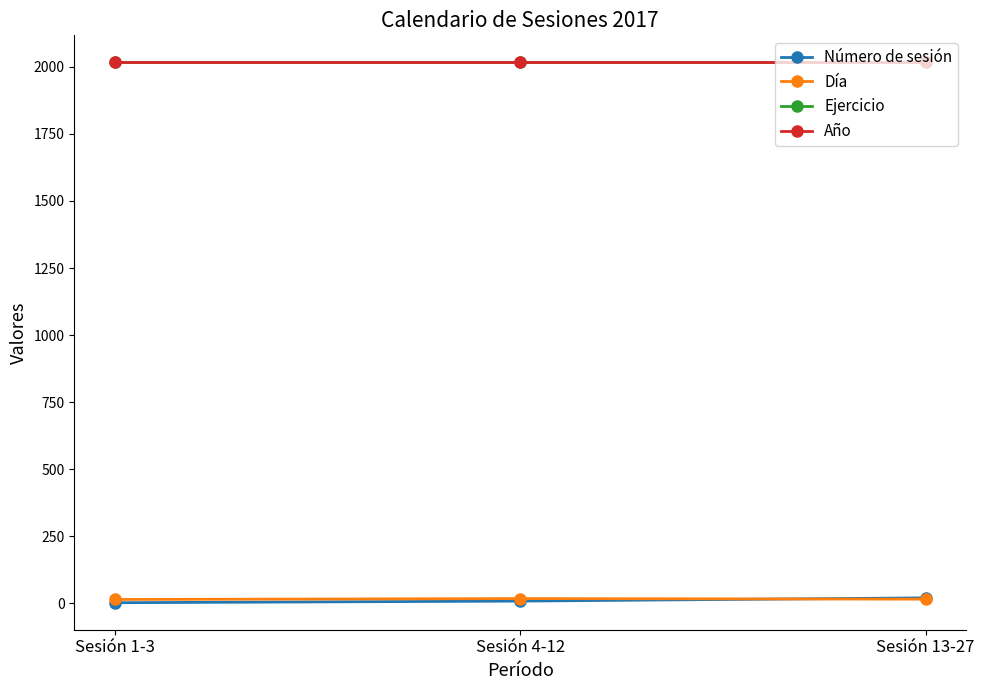

What is the difference between the maximum and minimum values in the Día series?

3.4